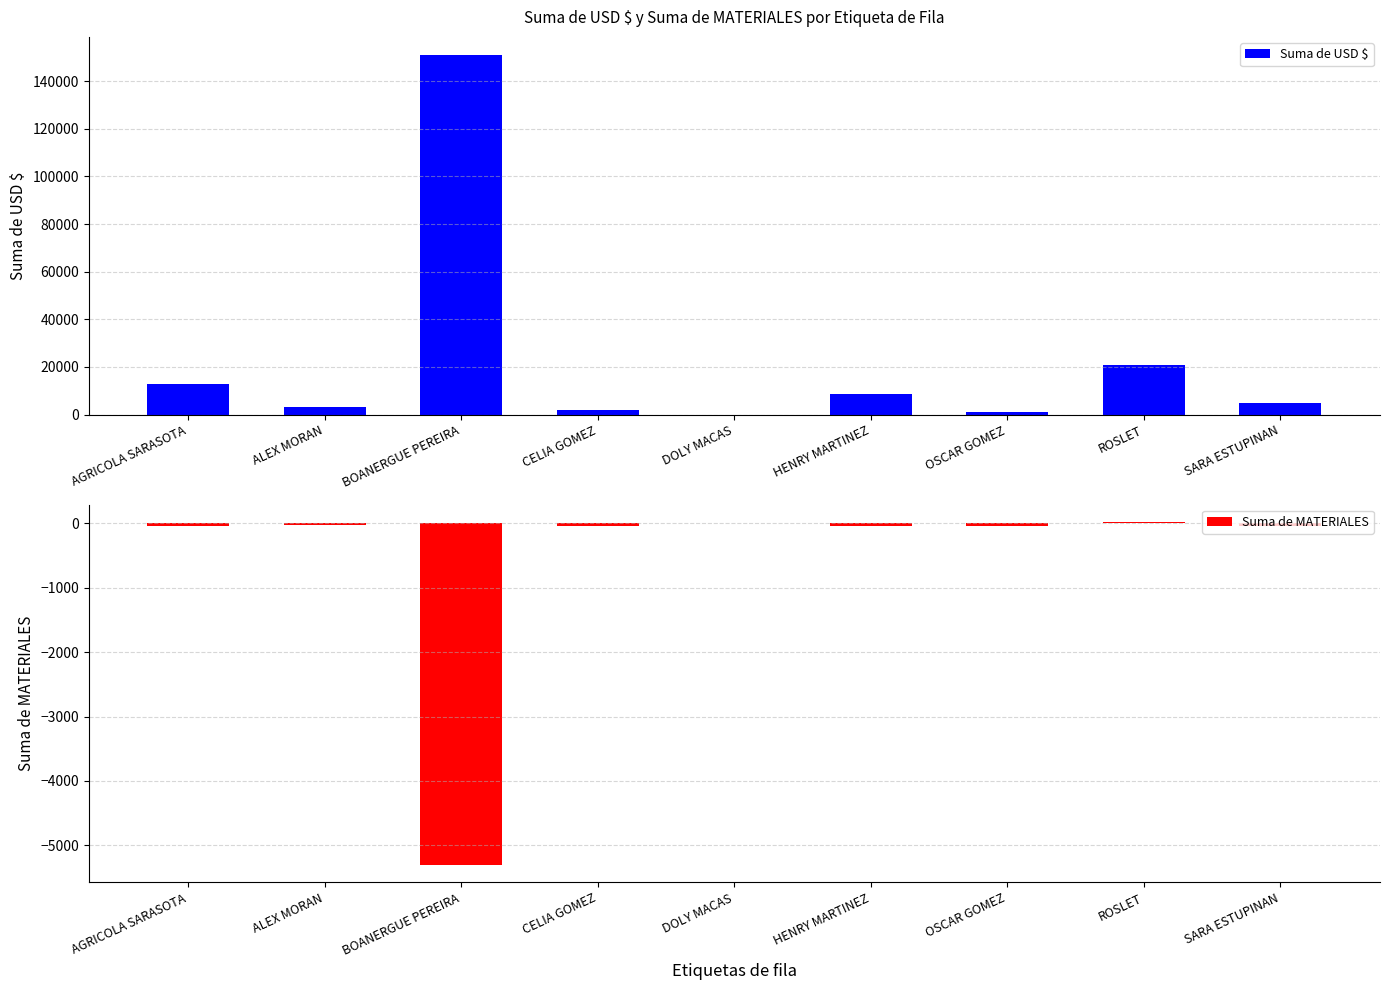

Reading left to right, what are all the values shown in this chart?

Suma de USD $: AGRICOLA SARASOTA=12967.5	ALEX MORAN=3150.0	BOANERGUE PEREIRA=151063.2	CELIA GOMEZ=2025.0	DOLY MACAS=0.0	HENRY MARTINEZ=8437.5	OSCAR GOMEZ=1268.8	ROSLET=20916.2	SARA ESTUPINAN=4887.5
Suma de MATERIALES: AGRICOLA SARASOTA=-41.8	ALEX MORAN=-25.6	BOANERGUE PEREIRA=-5305.9	CELIA GOMEZ=-45.0	DOLY MACAS=0.0	HENRY MARTINEZ=-36.9	OSCAR GOMEZ=-42.5	ROSLET=21.2	SARA ESTUPINAN=-46.1